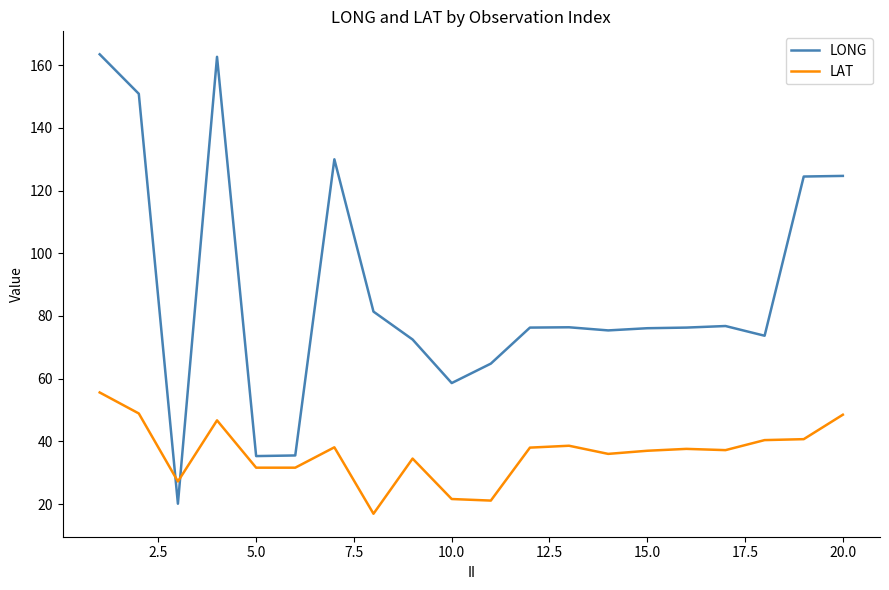

Which series ends up on top after the final intersection of LAT and LONG?

LONG